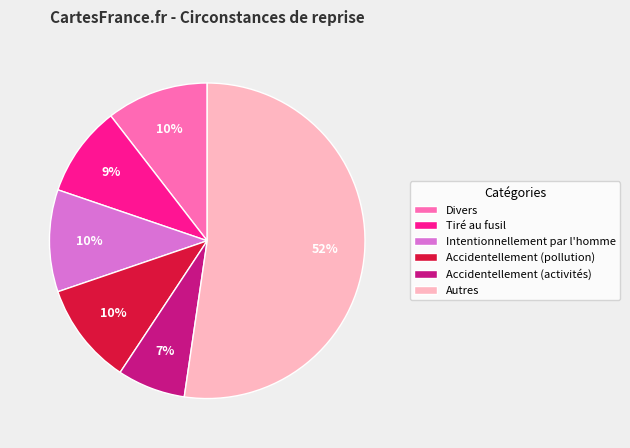

Which slice is the largest?

Autres